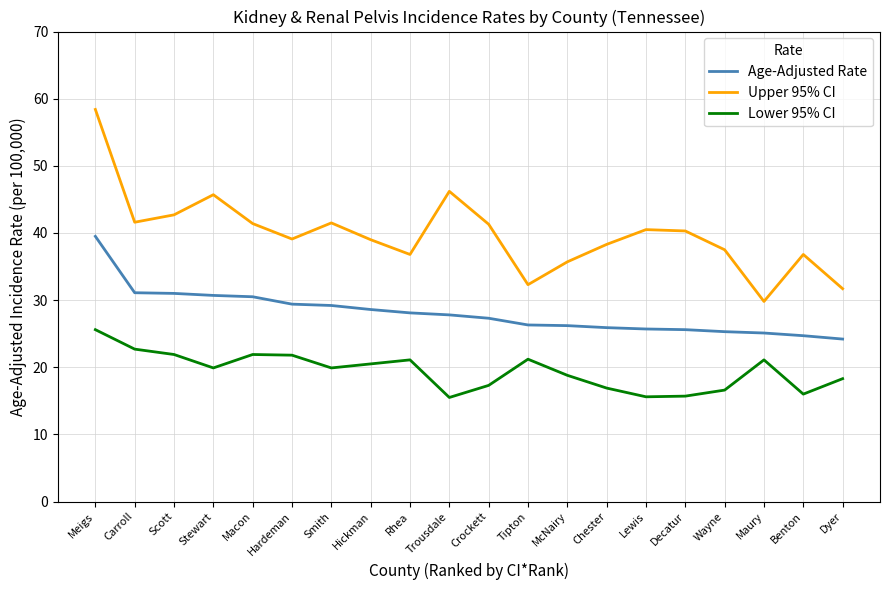

What is the difference between the highest and lowest values at Carroll?

18.9